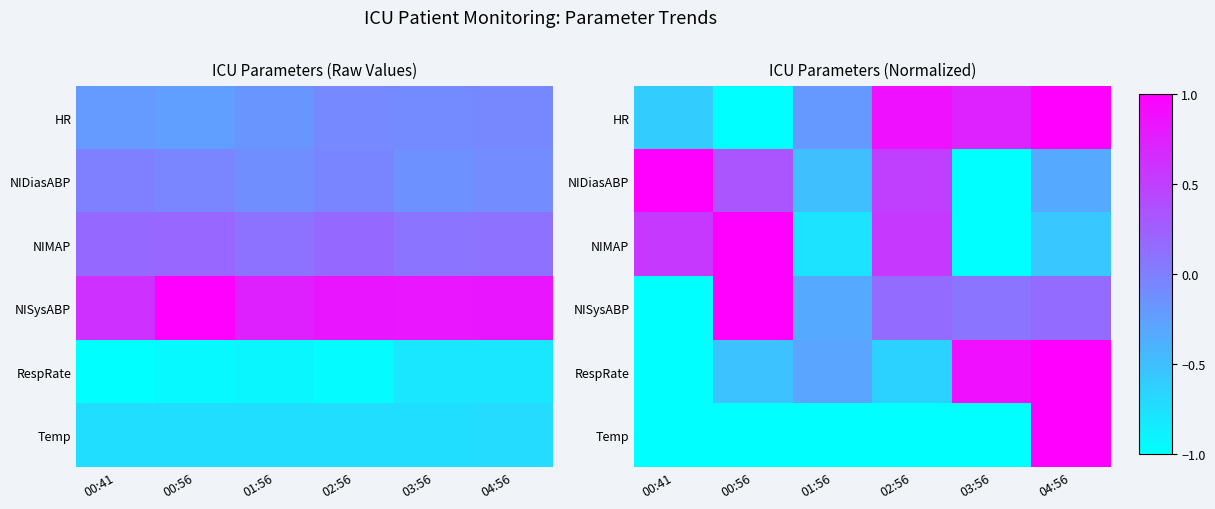

What is the difference between the HR values at 04:56 and 03:56?

0.3